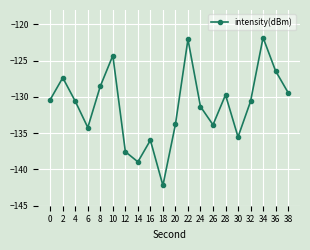

How many interior local peaks (higher than both neighbors) does the data have?

6